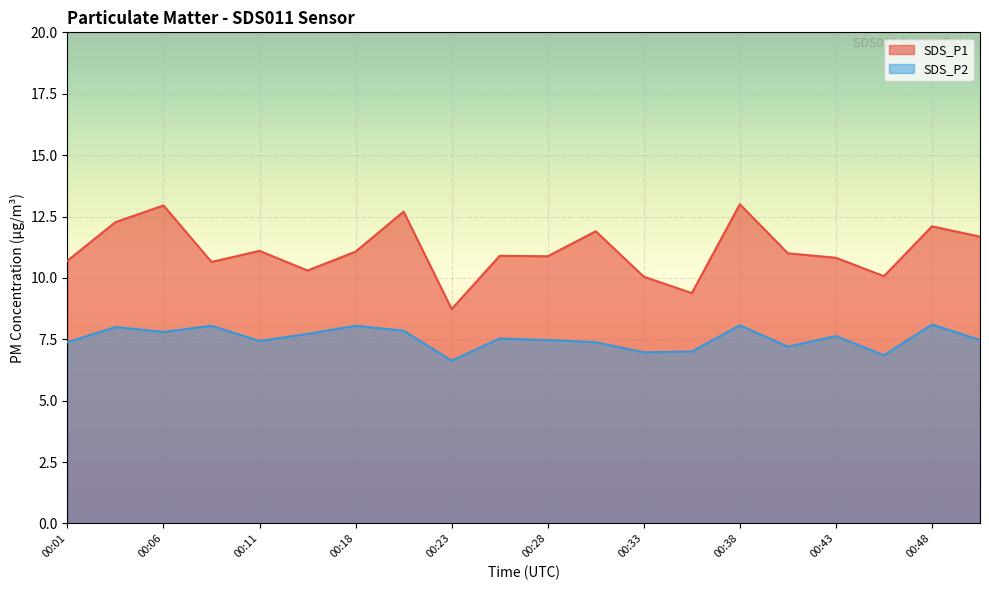

Rank the series by their maximum value, from highest to lowest.

SDS_P1, SDS_P2